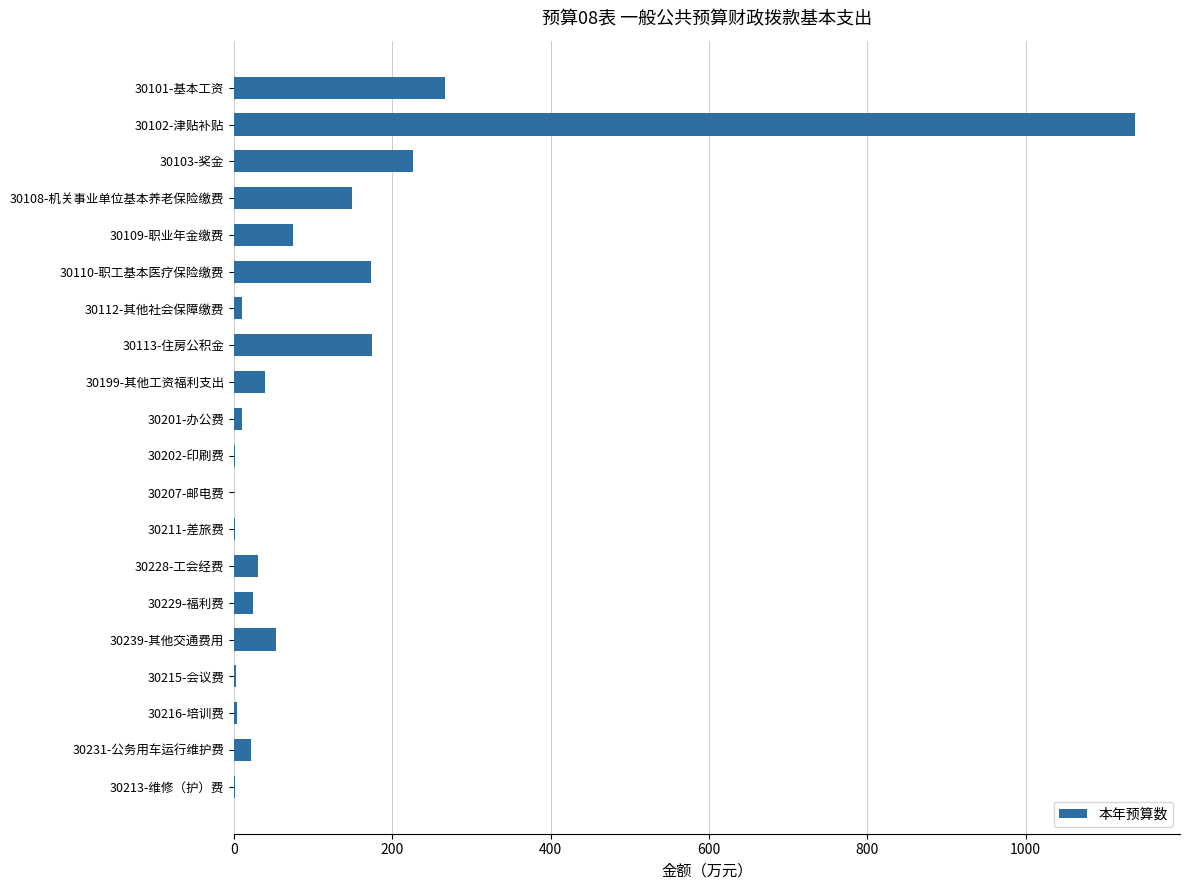

Is it true that the value at 30113-住房公积金 is 274.8?

False